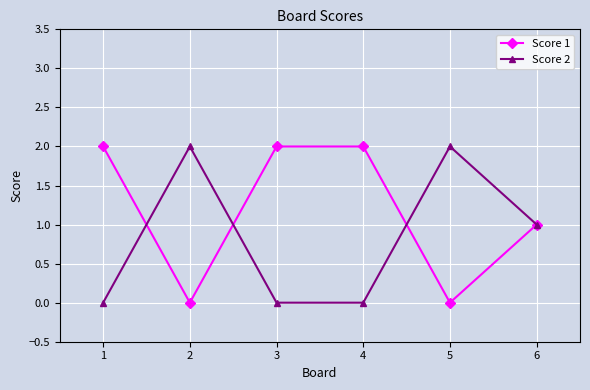

True or false: Score 1 and Score 2 cross at least once.

True